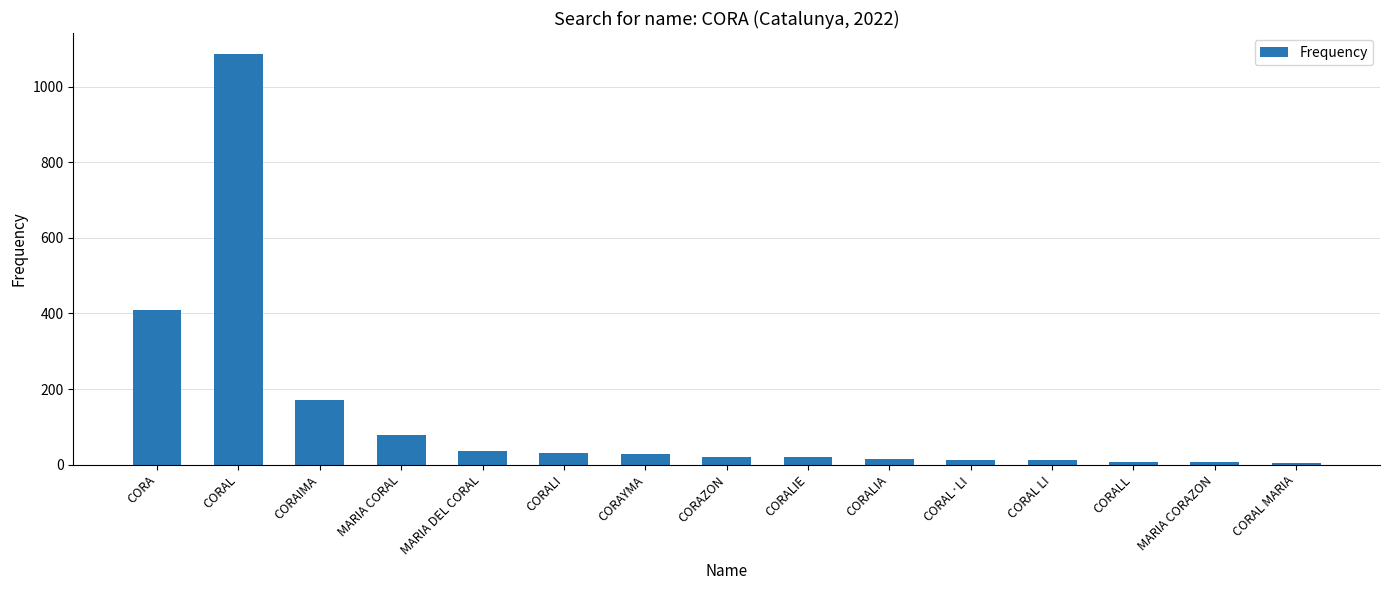

Where does the data first go above 21?

CORA